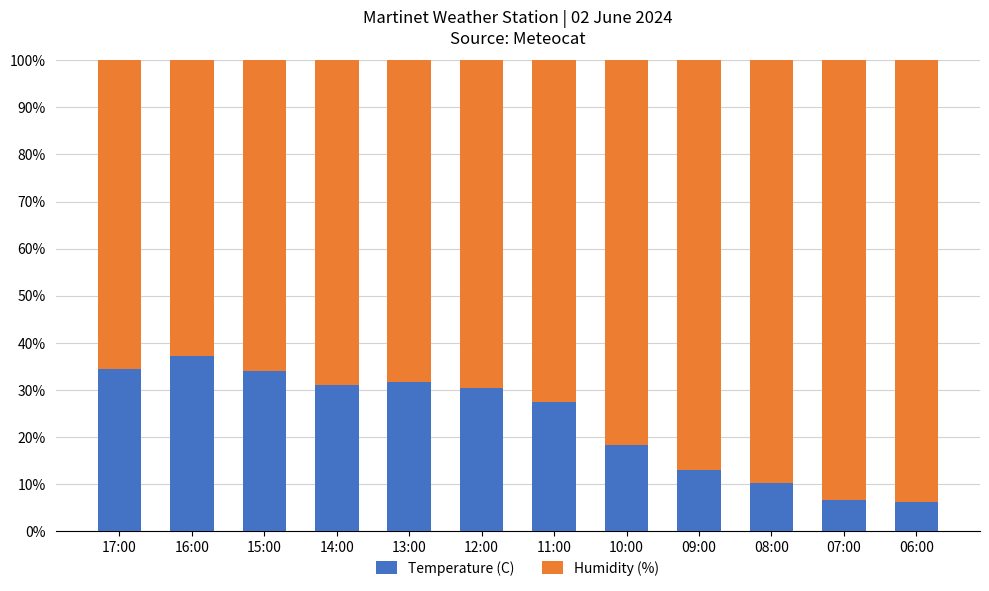

What is the sum of all Temperature (C) values?

280.9